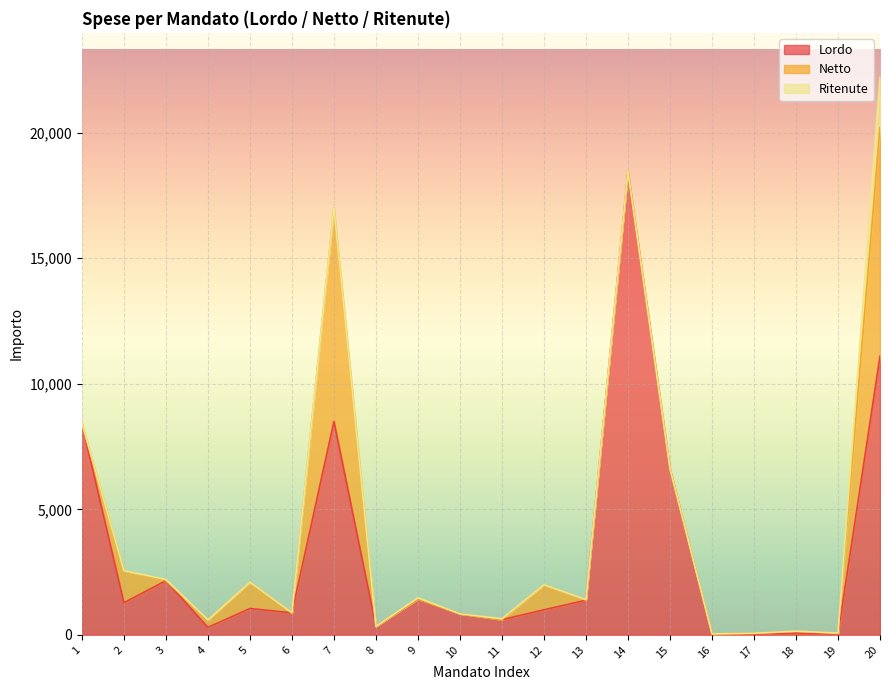

Between 9 and 12, which series saw the biggest shift?

Netto